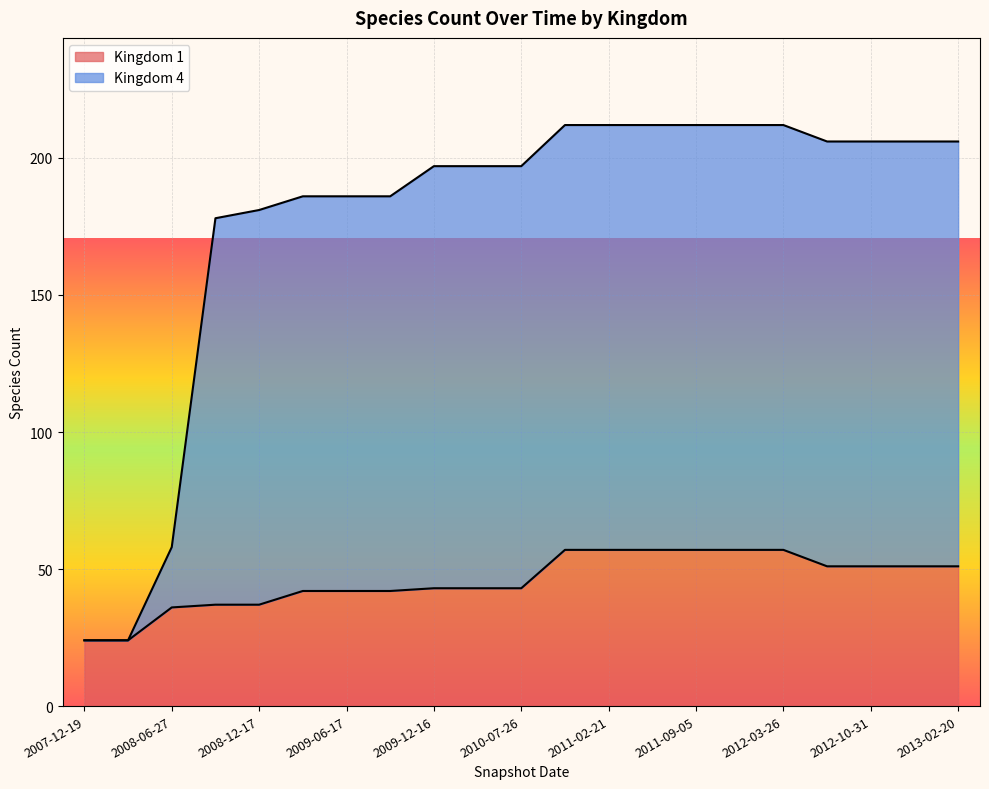

True or false: Kingdom 4 has more than 1 points higher than both neighbors.

False